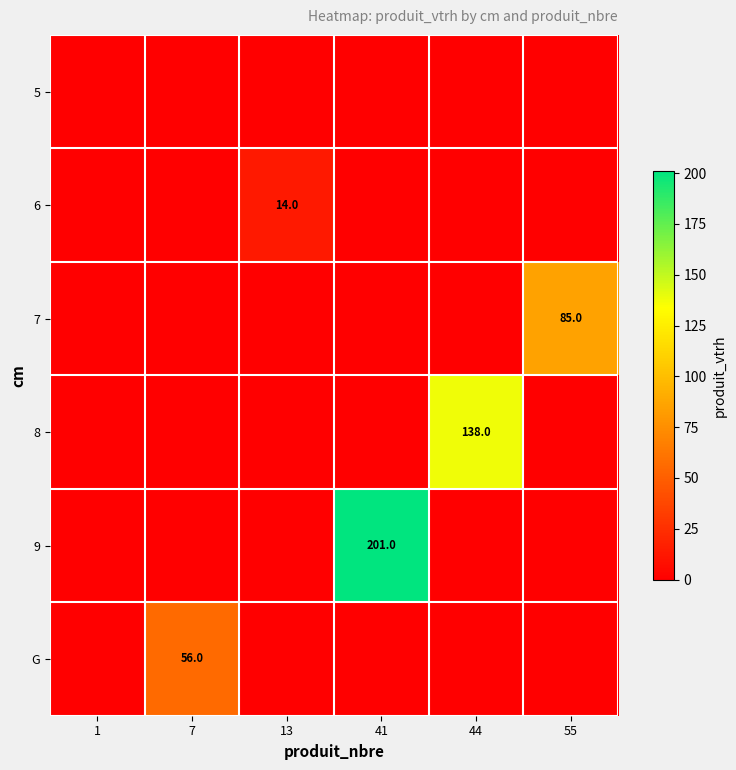

List the labels in order of 5 value, smallest first.

1, 7, 13, 41, 44, 55